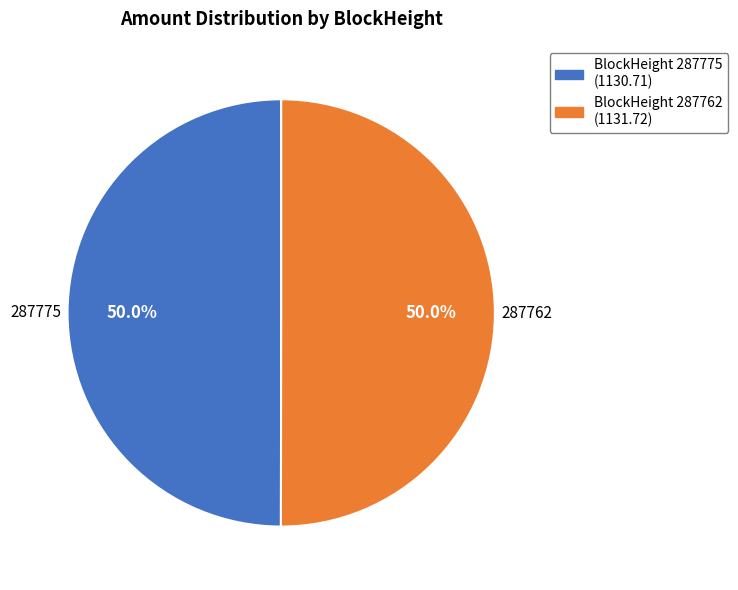

To the nearest percent, what is the difference between the 287775 and 287762 slice percentages?

0%